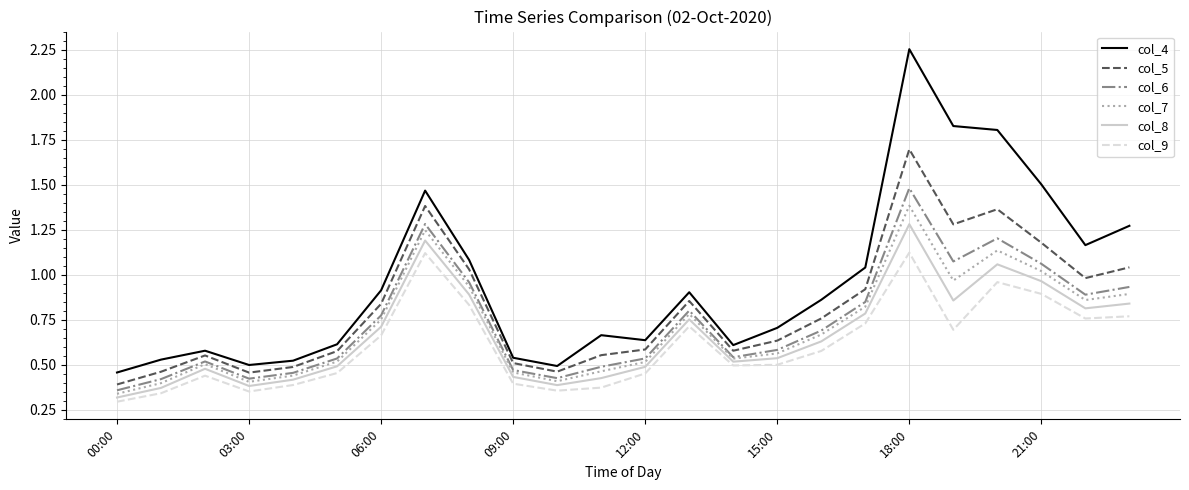

Which series has the widest spread of values?

col_4